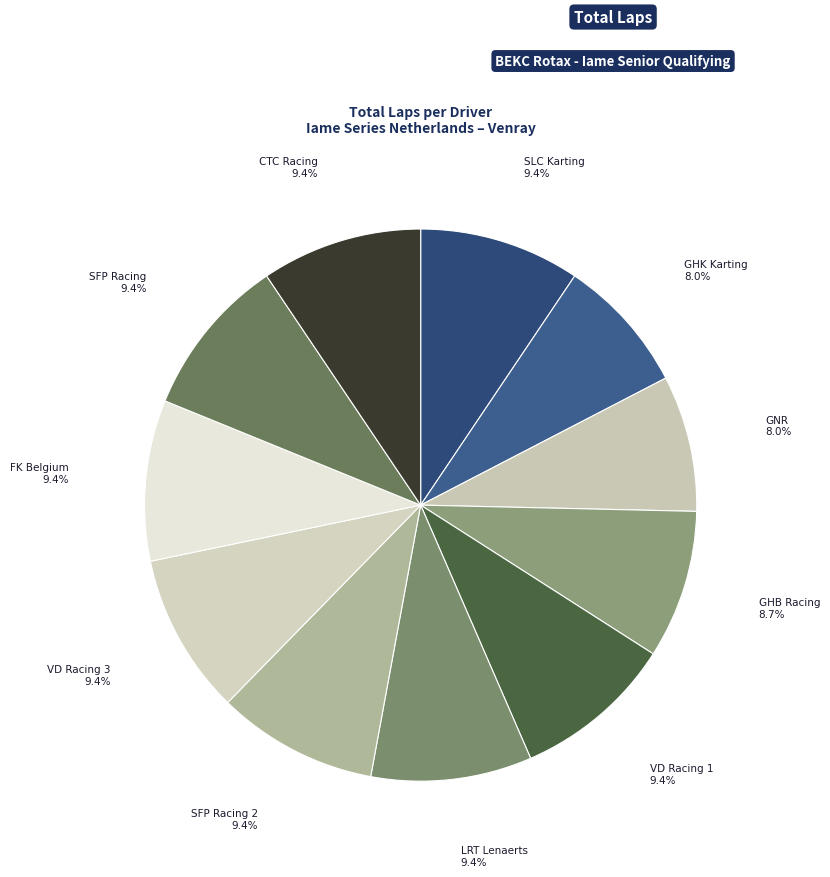

Rank the categories by value from highest to lowest.

SLC Karting - Iame, VD Racing 1 - RM EVO, LRT Lenaerts Racing Team - Iame, SFP Racing 2 - Iame, VD Racing 3  - RM EVO, FK Belgium SFP - RM 14, SFP Racing _RM EVO, CTC Racing - Iame, GHB Racing _RM EVO, GHK Karting Team _RM EVO, GNR